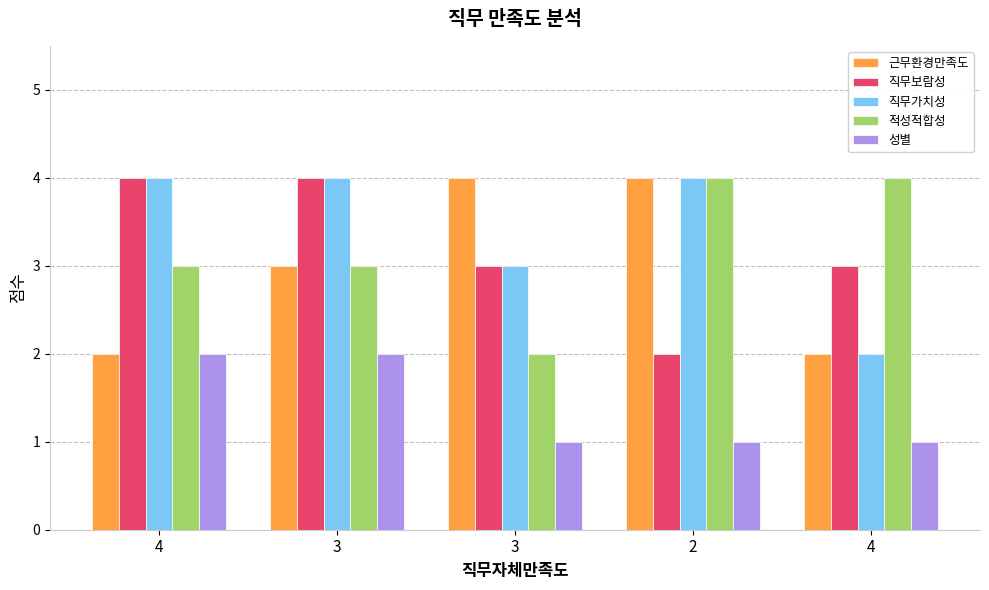

What is the label of the 4th bar from the left?

2